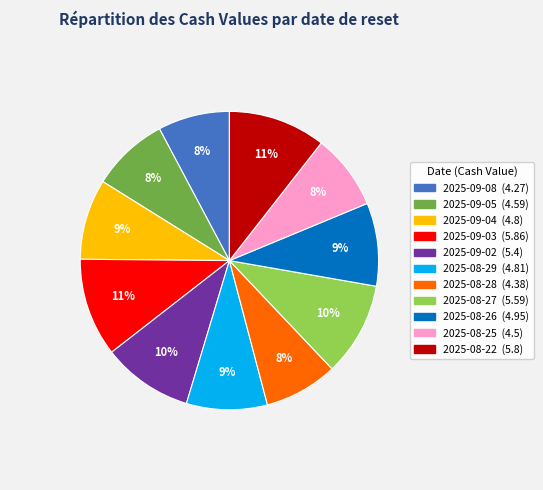

Approximately how many times larger is the value at 2025-09-05 compared to 2025-08-28?

1.0